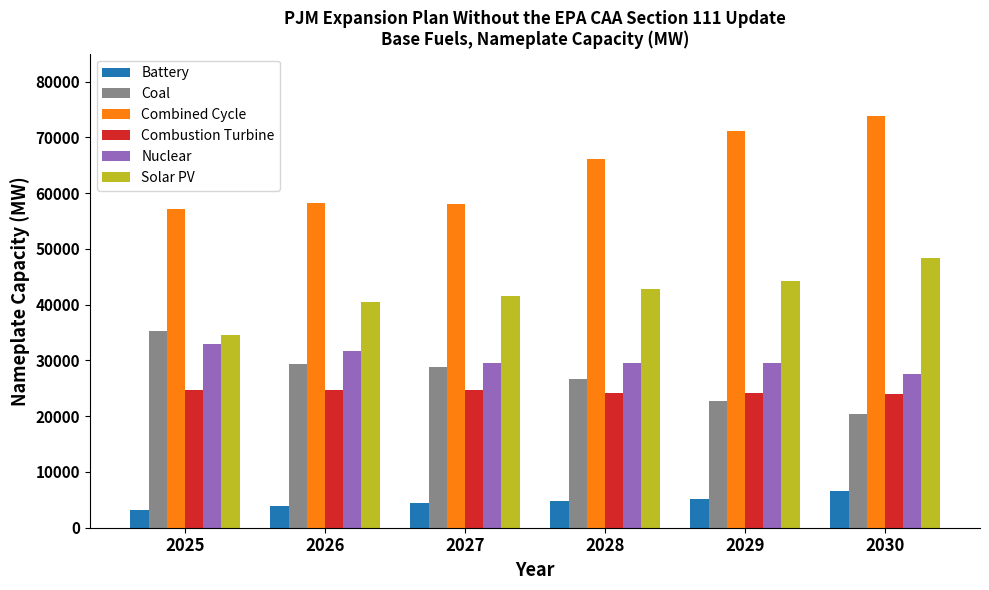

What is the difference between the Battery values at 2029 and 2026?

1169